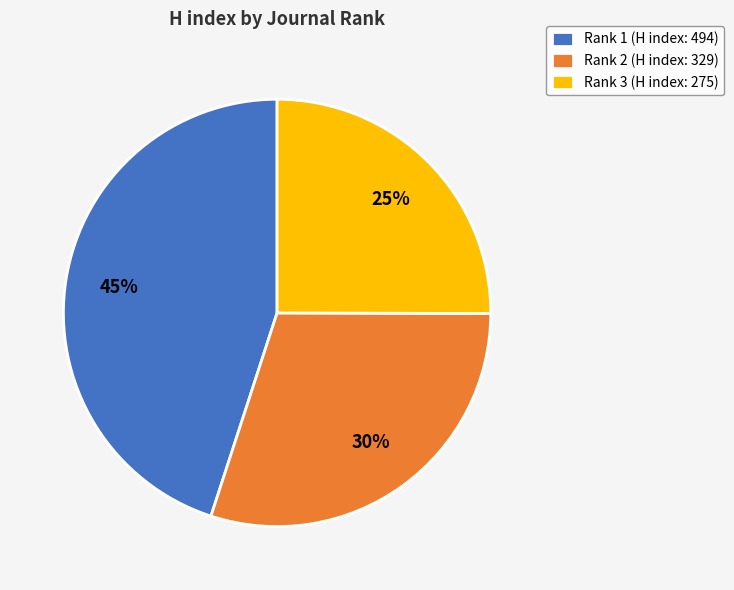

Is there a majority slice in this chart?

No